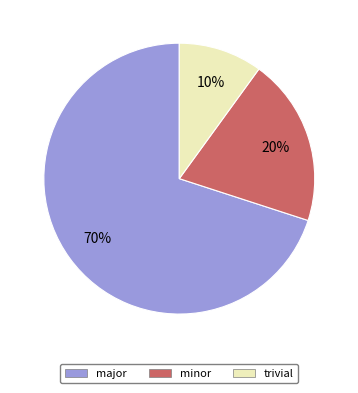

What is the smallest slice in the pie chart?

trivial